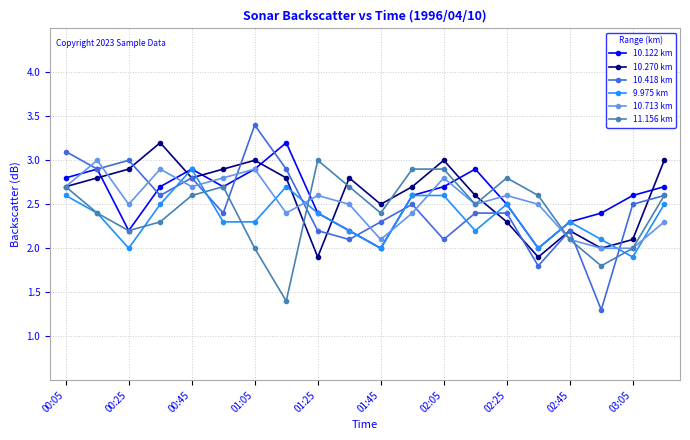

True or false: 10.270 km has more than 0 interior local peaks.

True